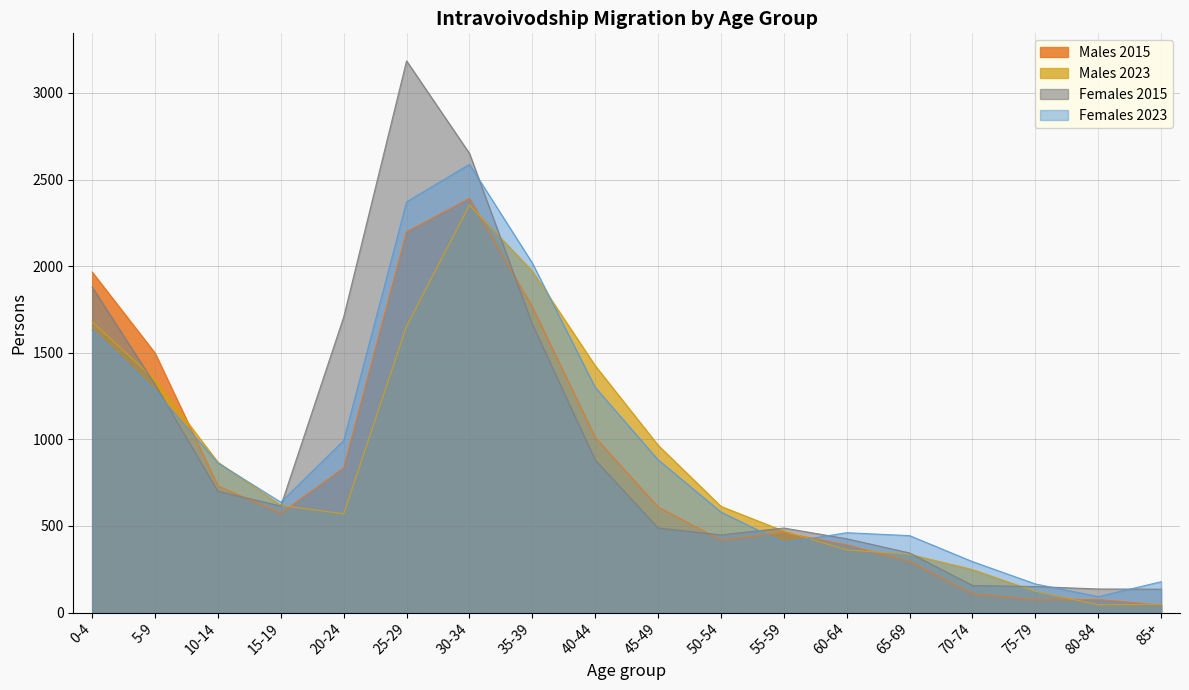

Where is Males 2015 nearest to the value 1217?

40-44